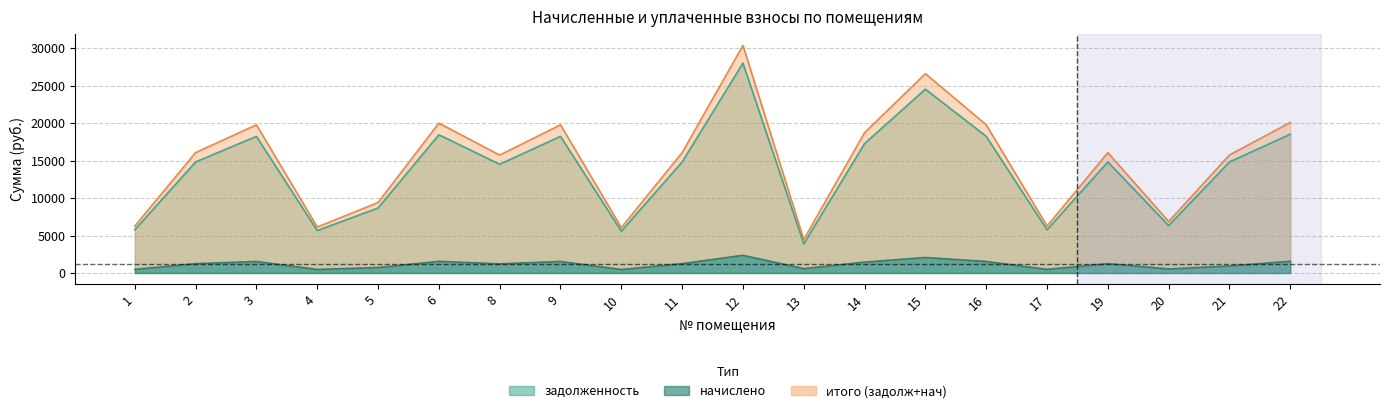

How many values in the итого (задолж+нач) series are below 16073?

9